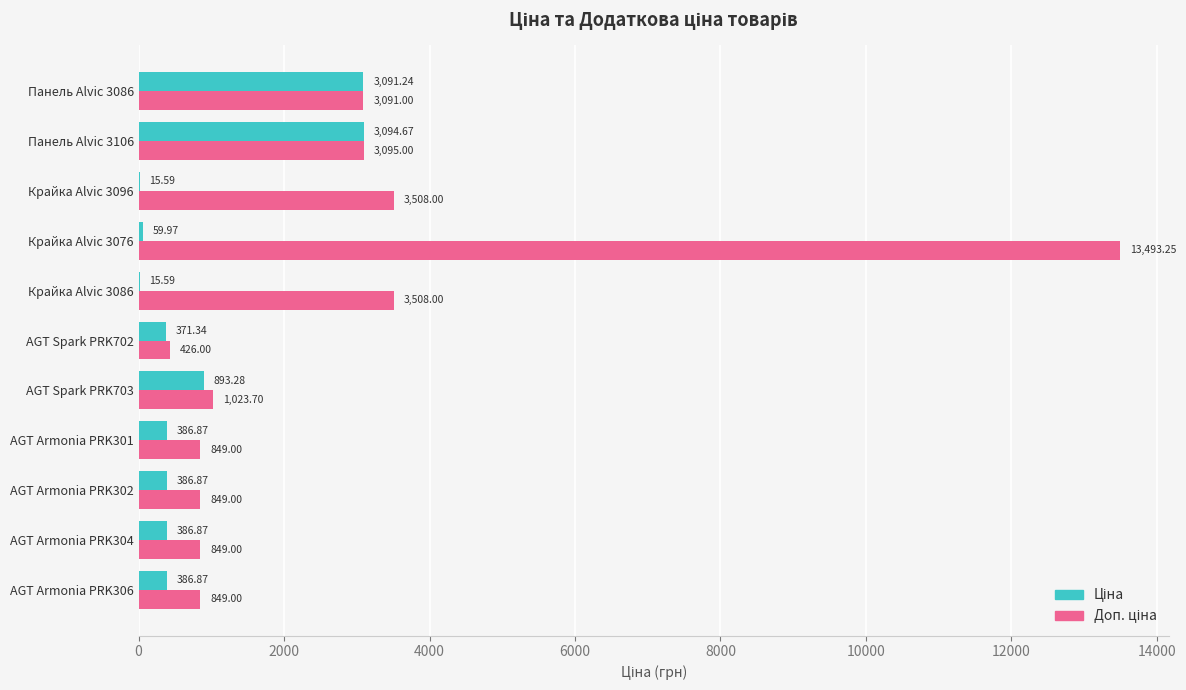

At which category is the sum across all series the highest?

Крайка Alvic 3076